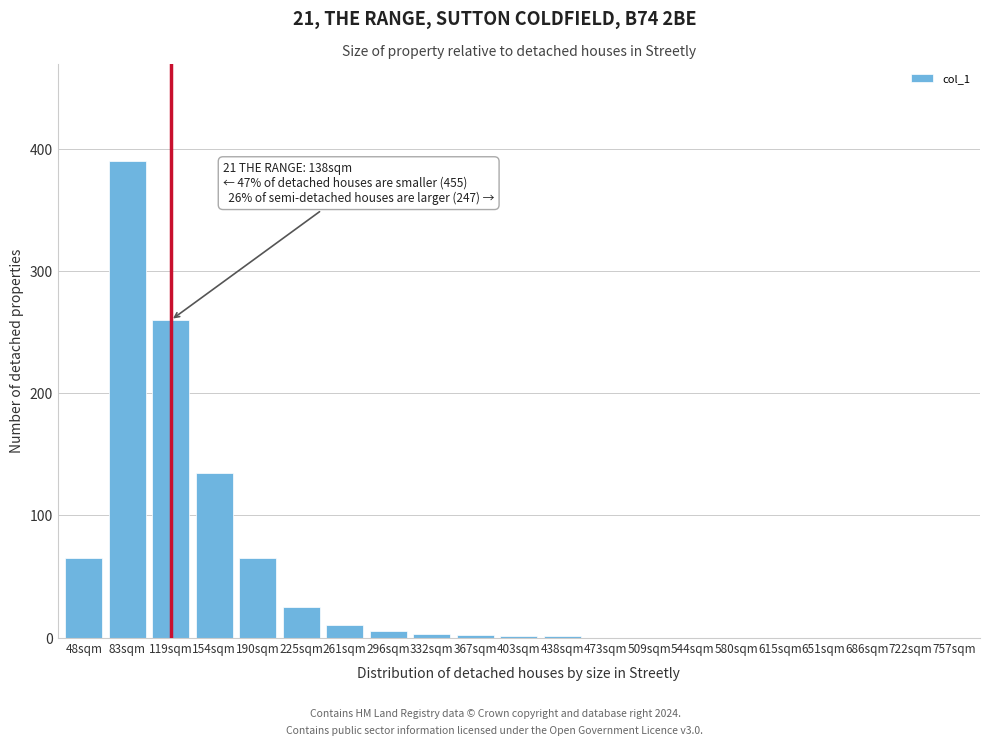

The chart shows a value of 5 at 296sqm. True or false?

True